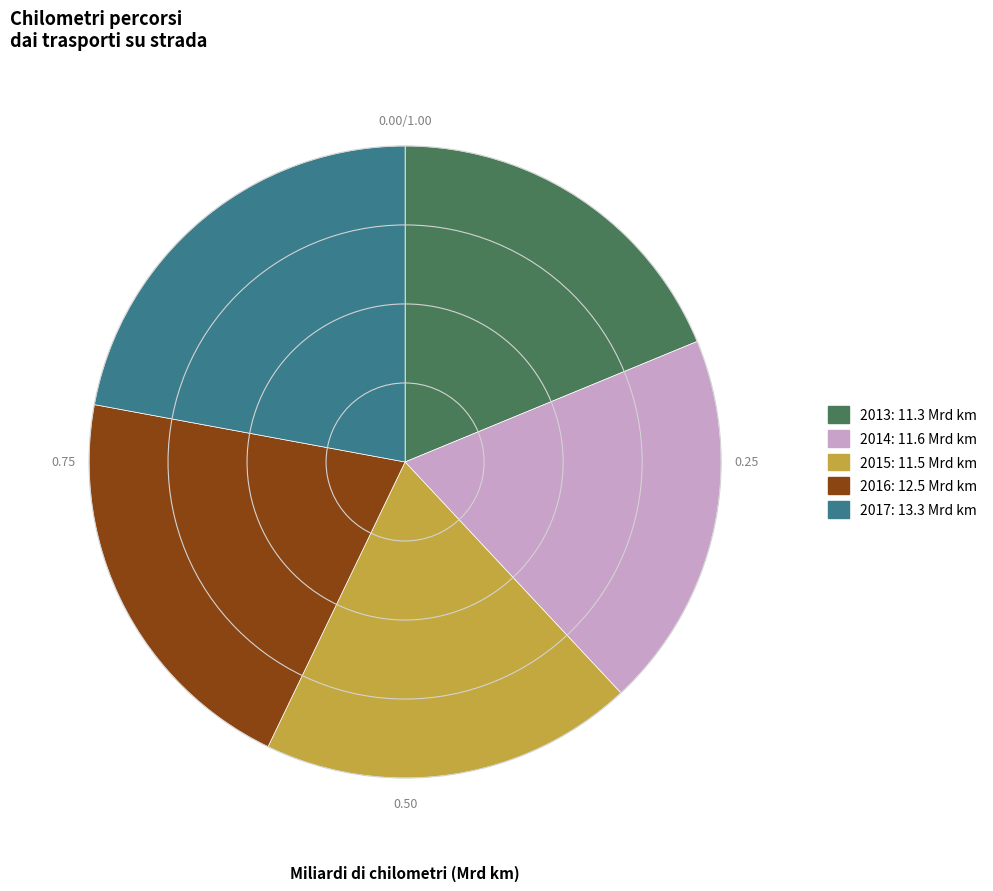

Do 2016 and 2017 together represent more than half of the pie?

No